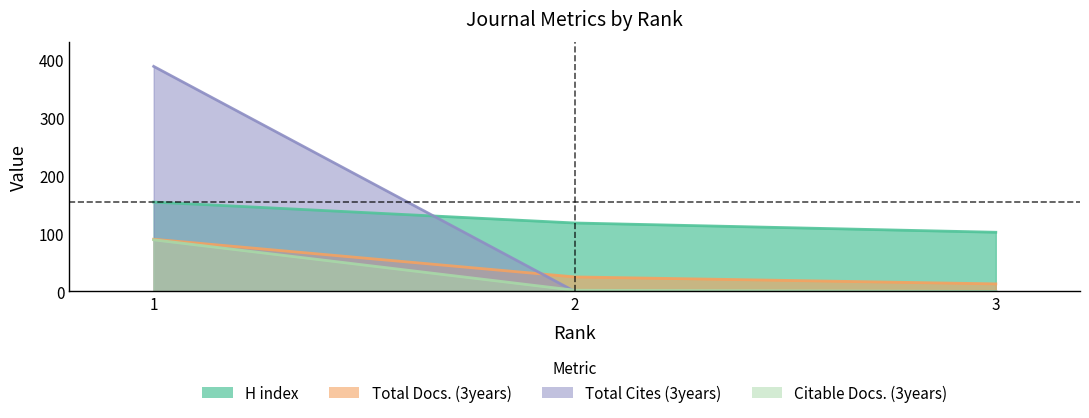

How many data points in H index are above 118?

1